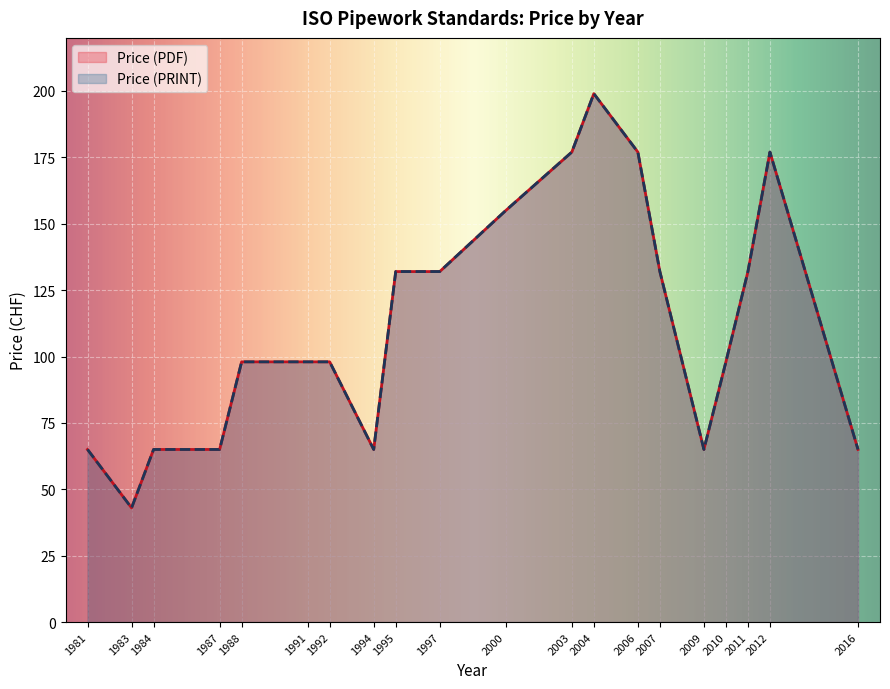

Which category has the highest value across all series?

2004